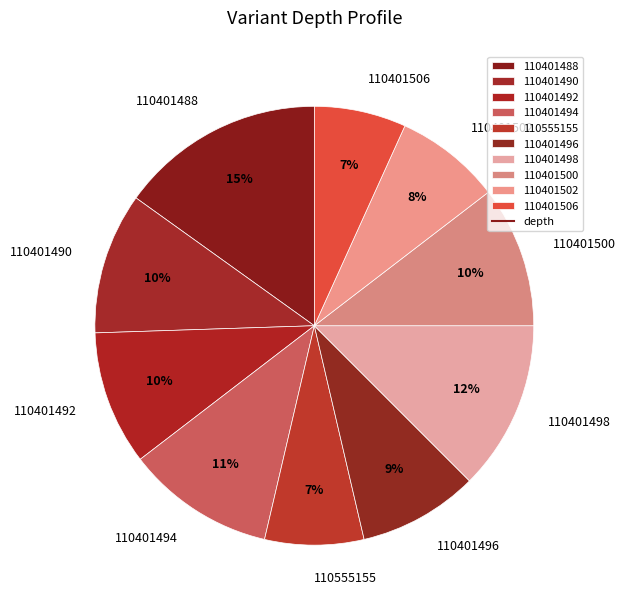

Is there any slice that represents more than half of the pie?

No